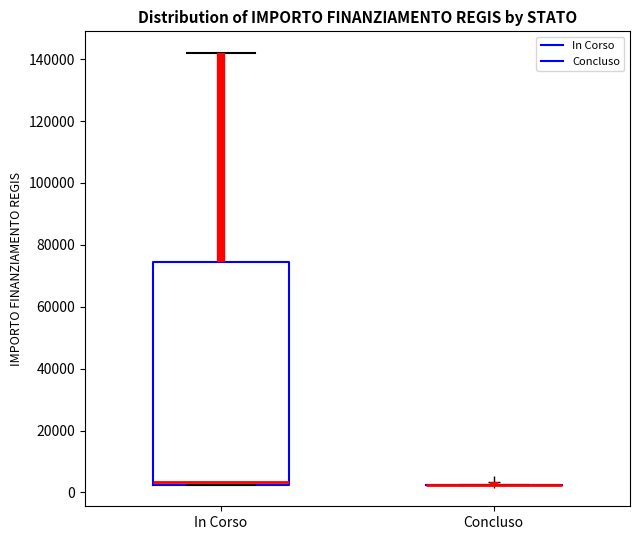

Where does the median line of the box for In Corso sit on the y-axis? The values are not printed on the chart, so give them approximately, as read against the axis.

4000